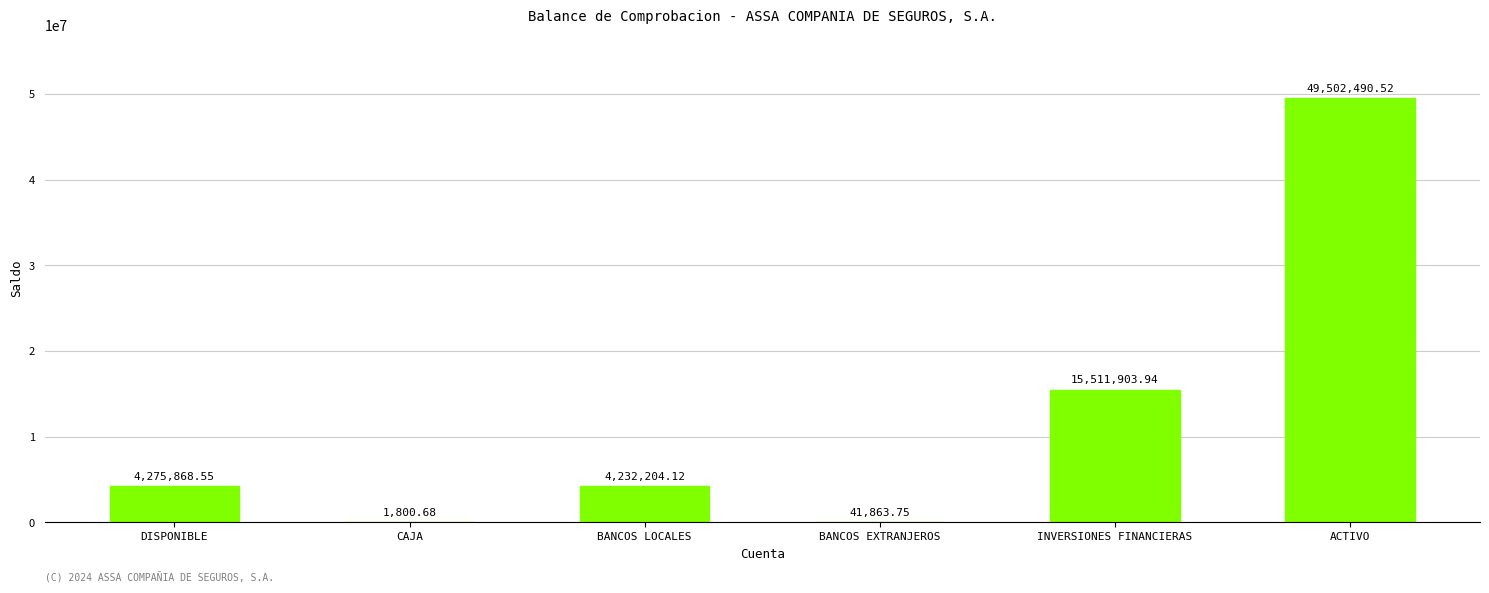

The value at INVERSIONES FINANCIERAS is 15511903.9. True or false?

True